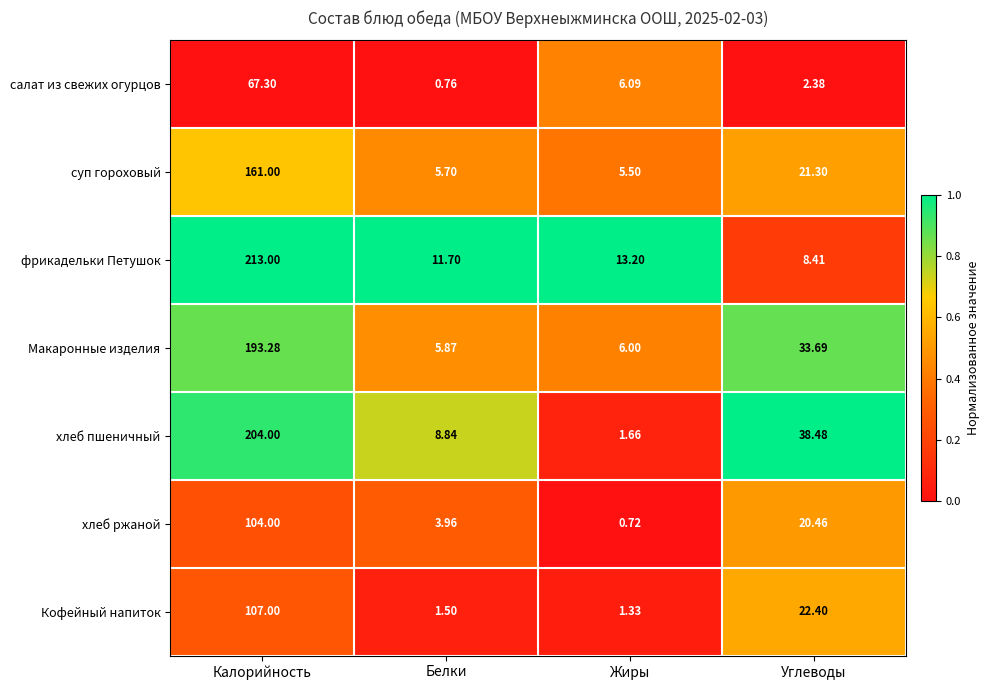

Which series has the widest spread of values?

фрикадельки Петушок